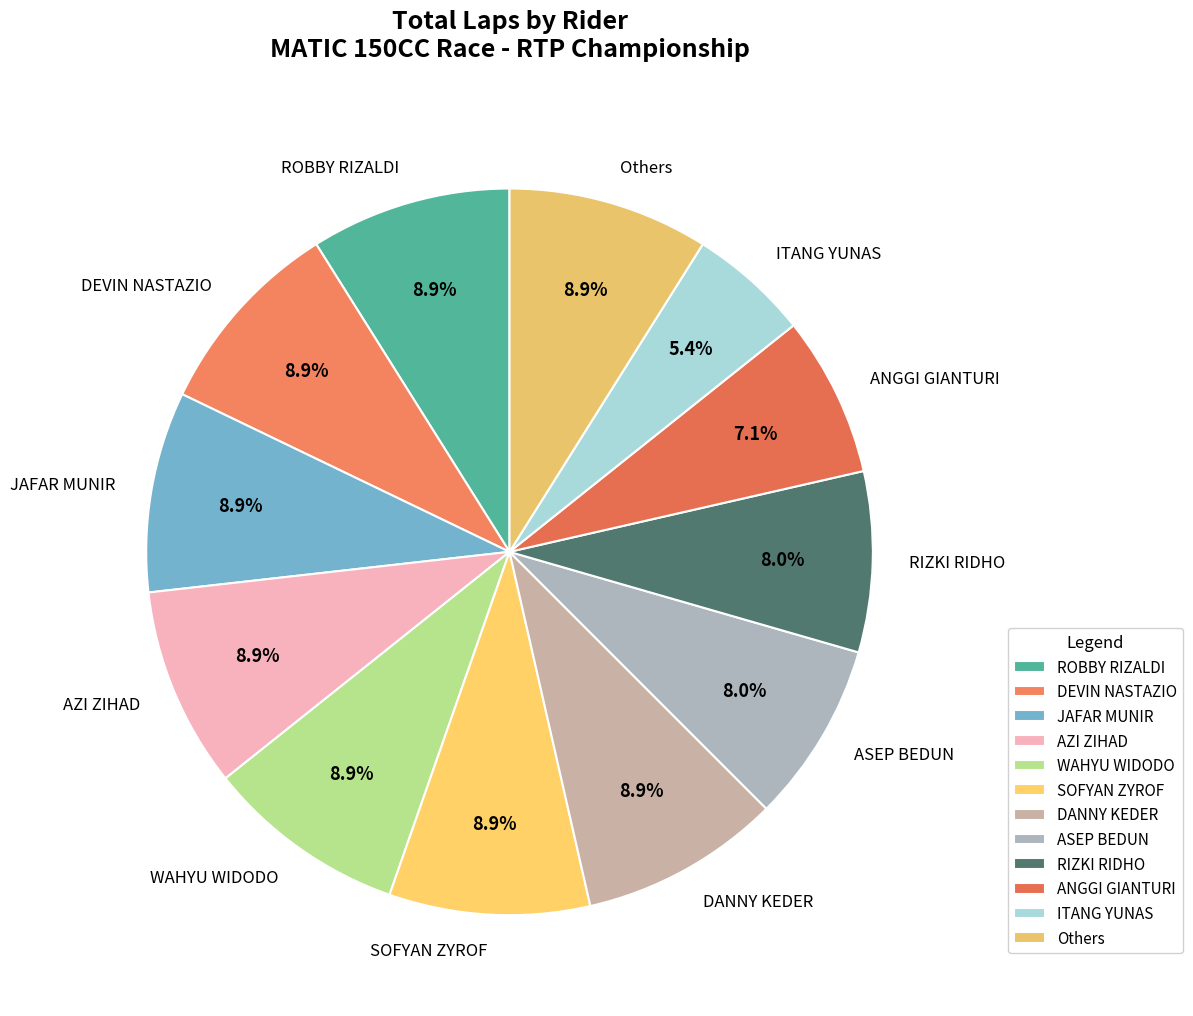

Do Others and ANGGI GIANTURI together represent more than half of the pie?

No